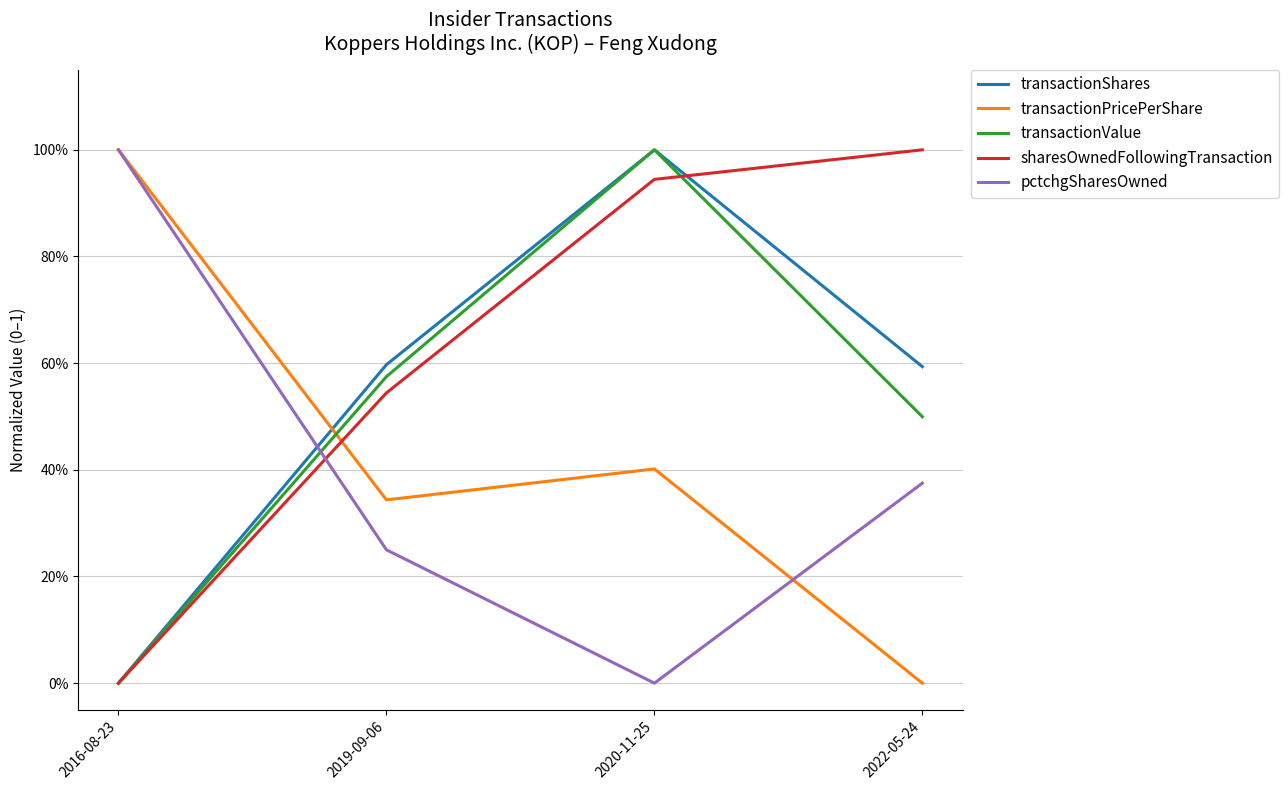

Rank the series at 2022-05-24 from lowest to highest value.

transactionPricePerShare, pctchgSharesOwned, transactionValue, transactionShares, sharesOwnedFollowingTransaction